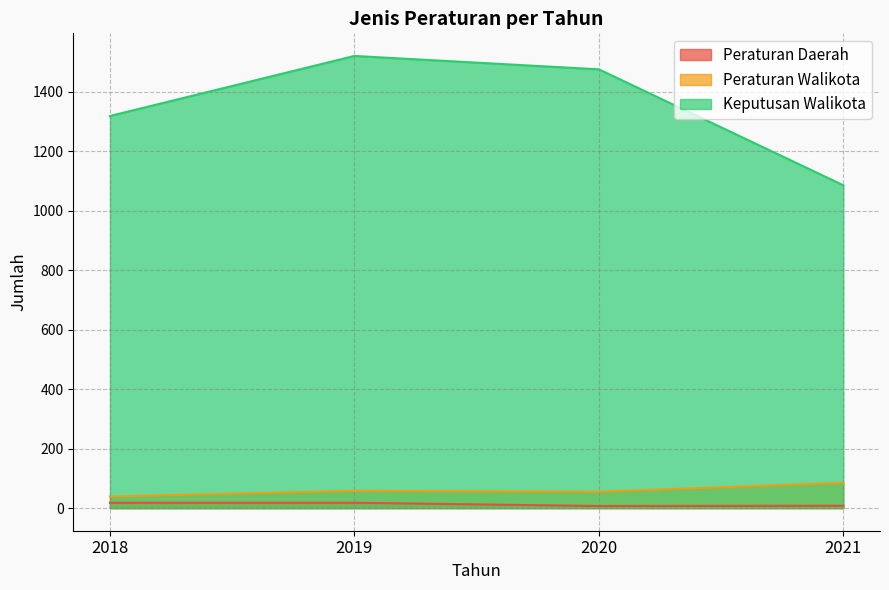

How many data points in Peraturan Walikota are above 58?

1